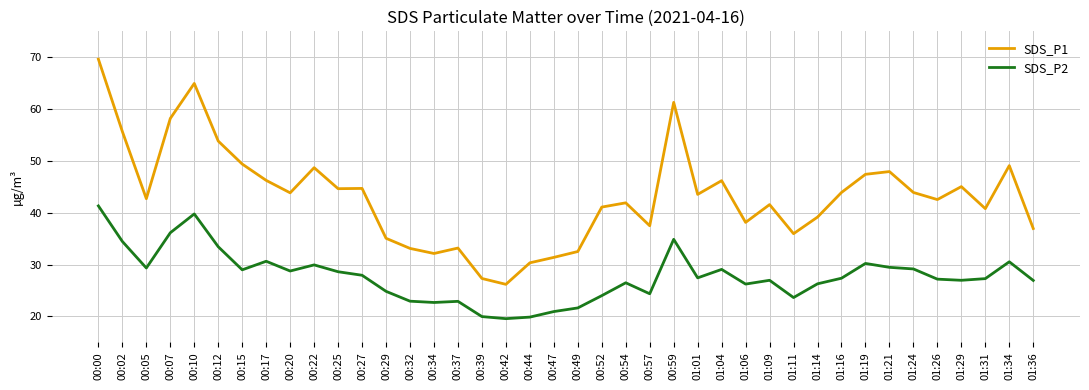

What is the difference between the maximum and minimum values in the SDS_P1 series?

43.4